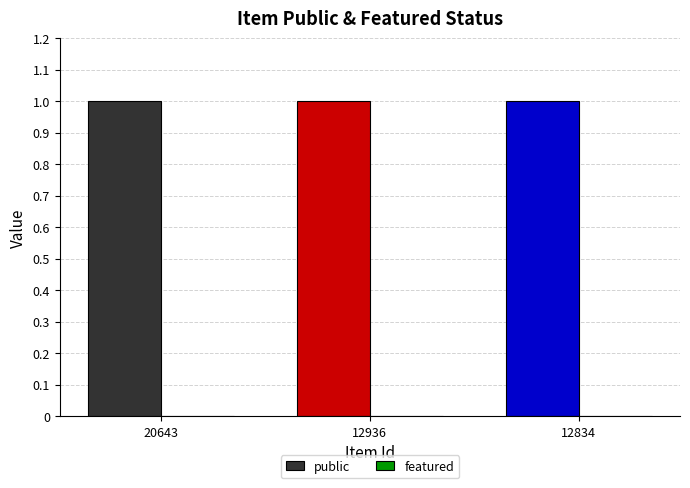

Reading left to right, extract all data points from this chart.

public: 1	1	1
featured: 0	0	0